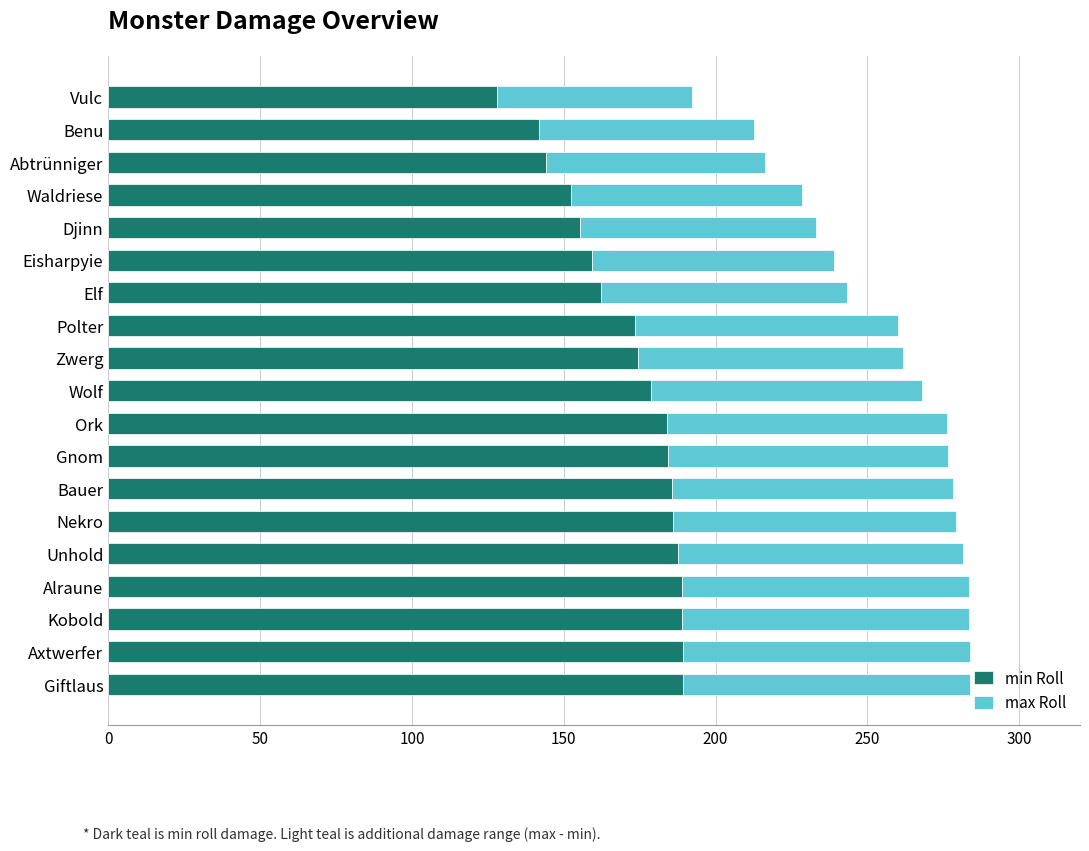

Read the min Roll value at Axtwerfer.

189.2